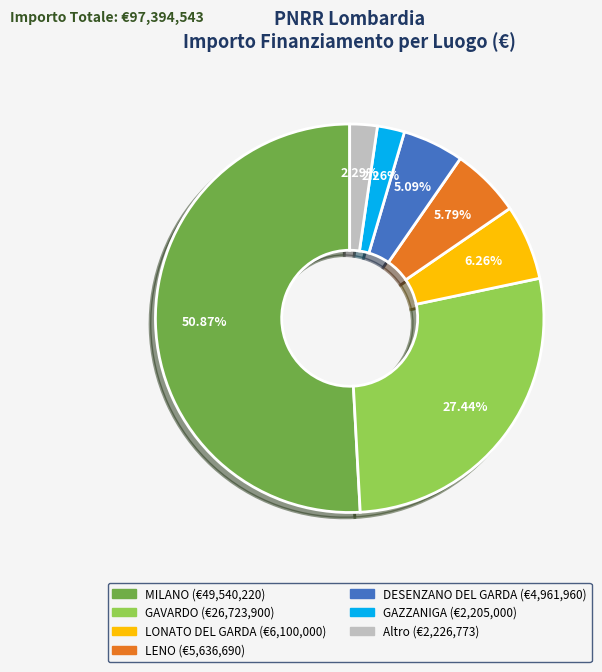

Is there any slice that represents more than half of the pie?

Yes